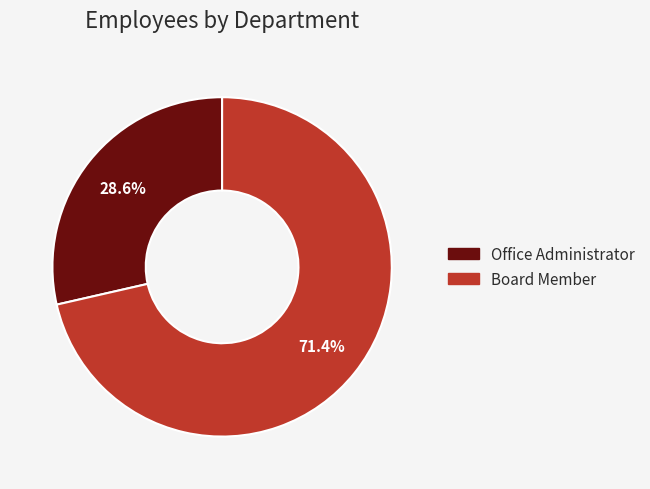

How many slices are in this pie chart?

2